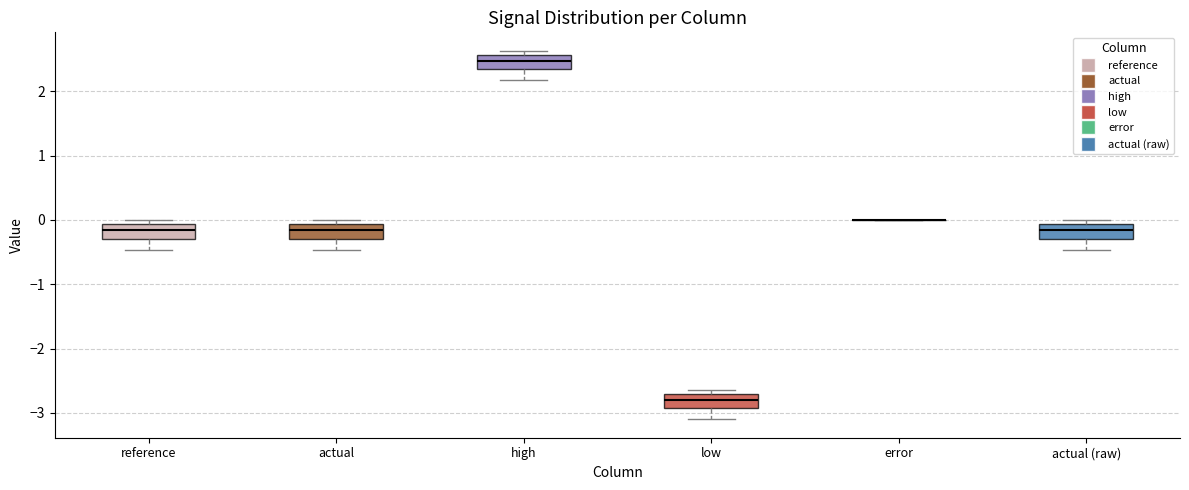

Where is the upper edge of the box for low on the y-axis? The values are not printed on the chart, so give them approximately, as read against the axis.

-2.7